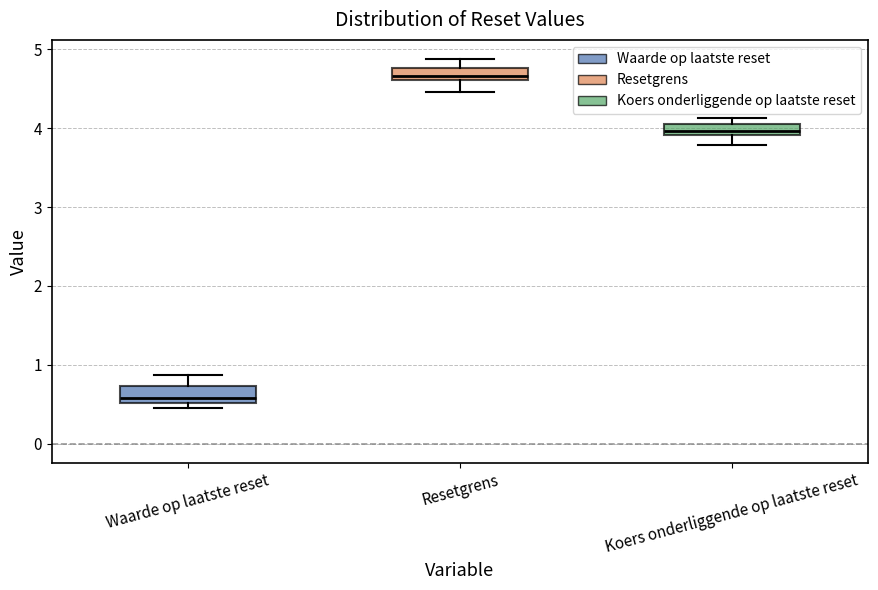

Which box has the lowest median line?

Waarde op laatste reset